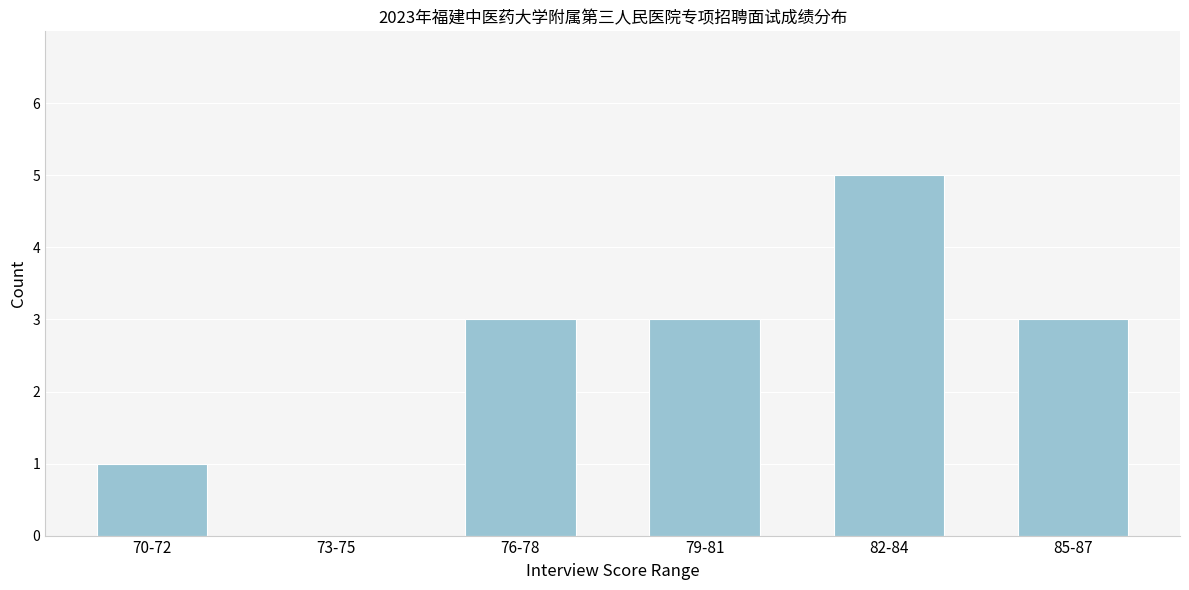

Reading left to right, list all the values displayed in this chart.

70-72=1	73-75=0	76-78=3	79-81=3	82-84=5	85-87=3